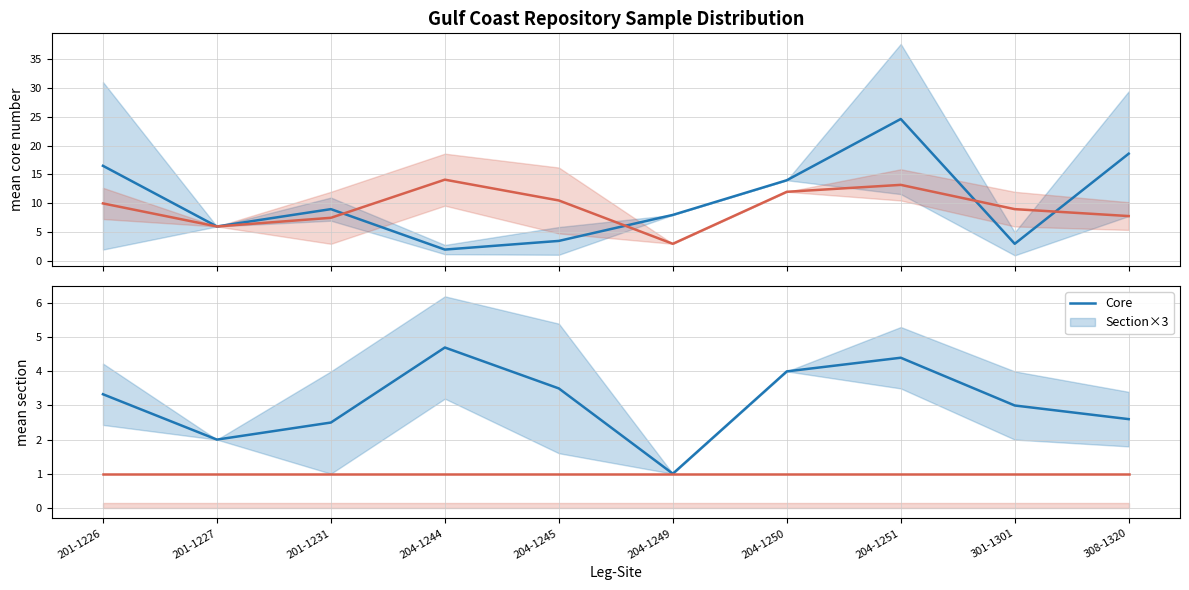

At which label is Section×3 (mean) closest to 8?

308-1320